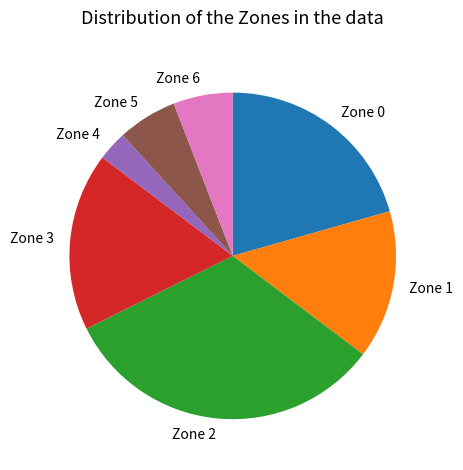

Is Zone 2 the majority of the pie?

No